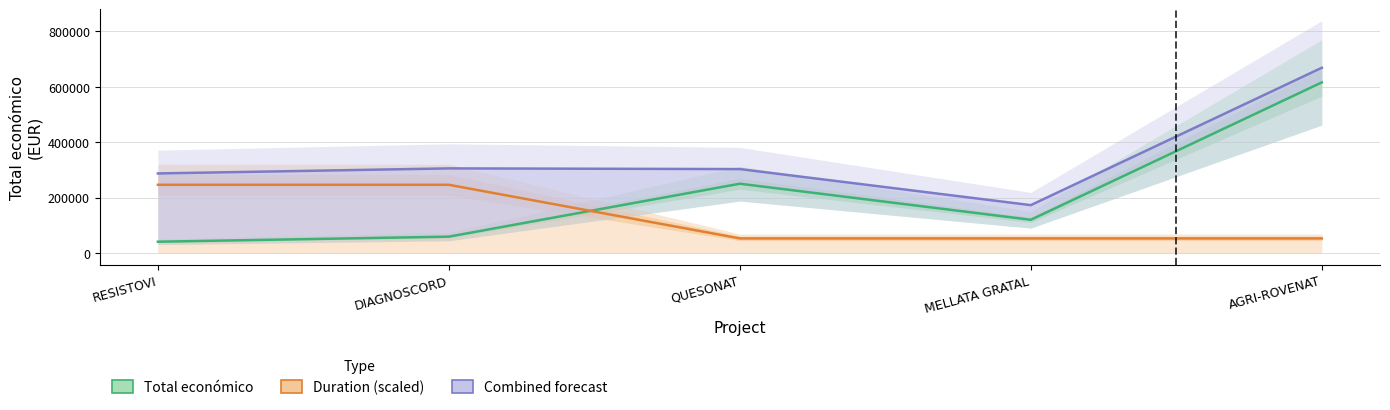

Reading left to right, transcribe all the data shown in this chart.

Total económico: 40876.0	59106.0	250000.0	120000.0	615375.0
Duration (scaled): 246150.0	246150.0	52746.4	52746.4	52746.4
Combined forecast: 287026.0	305256.0	302746.4	172746.4	668121.4